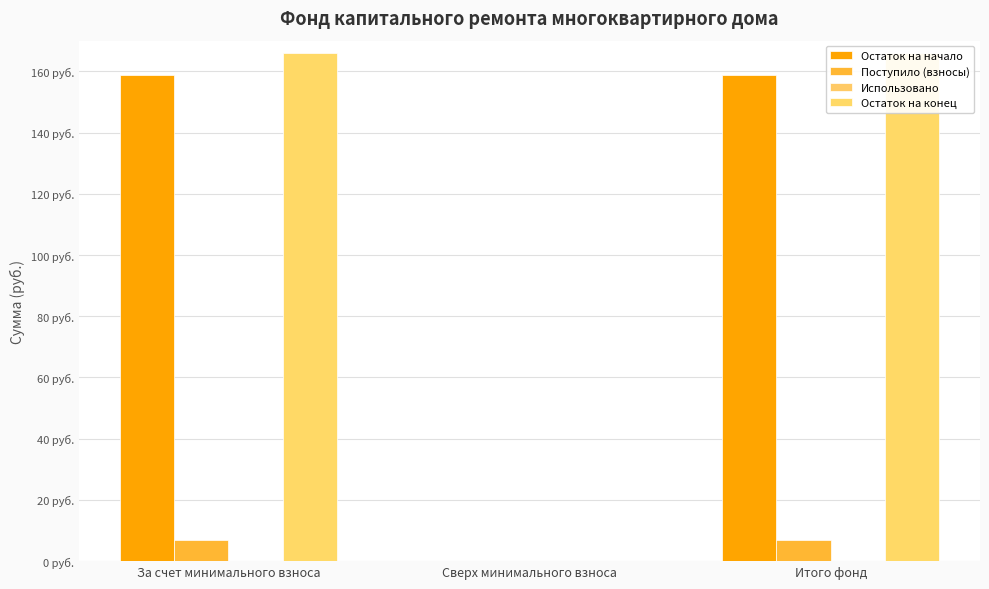

The Поступило (взносы) series shows 7.0 at Итого фонд. True or false?

True